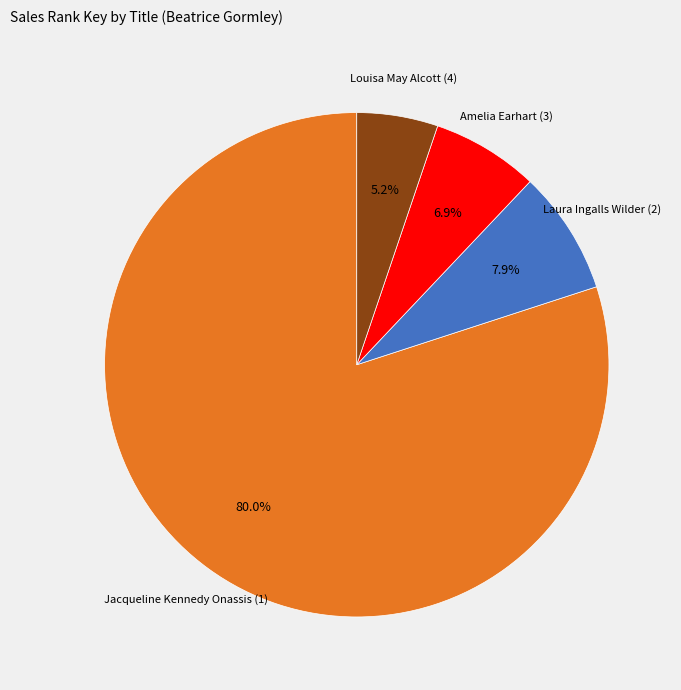

What is the majority slice?

Jacqueline Kennedy Onassis (1)